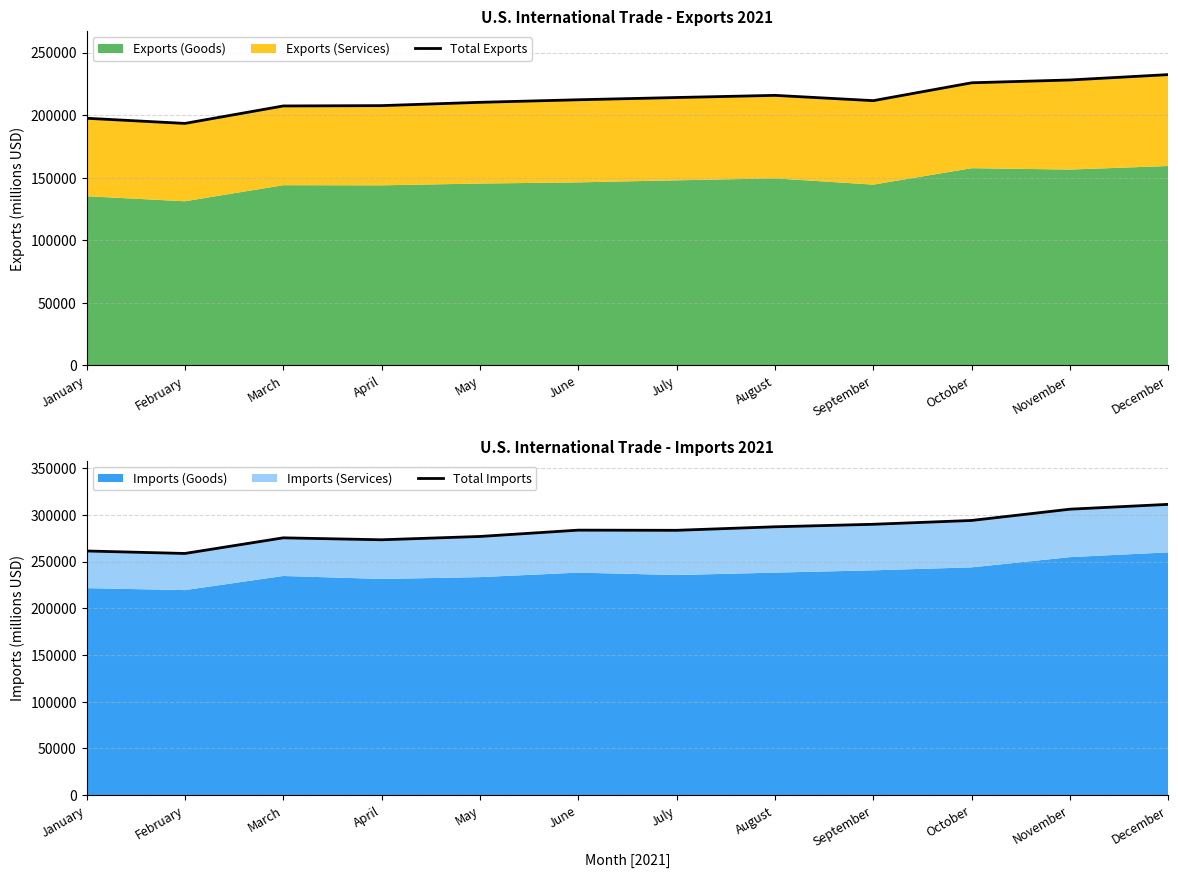

What is the difference between the Total Imports values at July and May?

6592